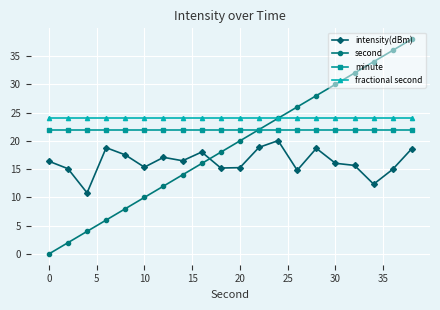

Is this an area chart (filled region under the line)?

No